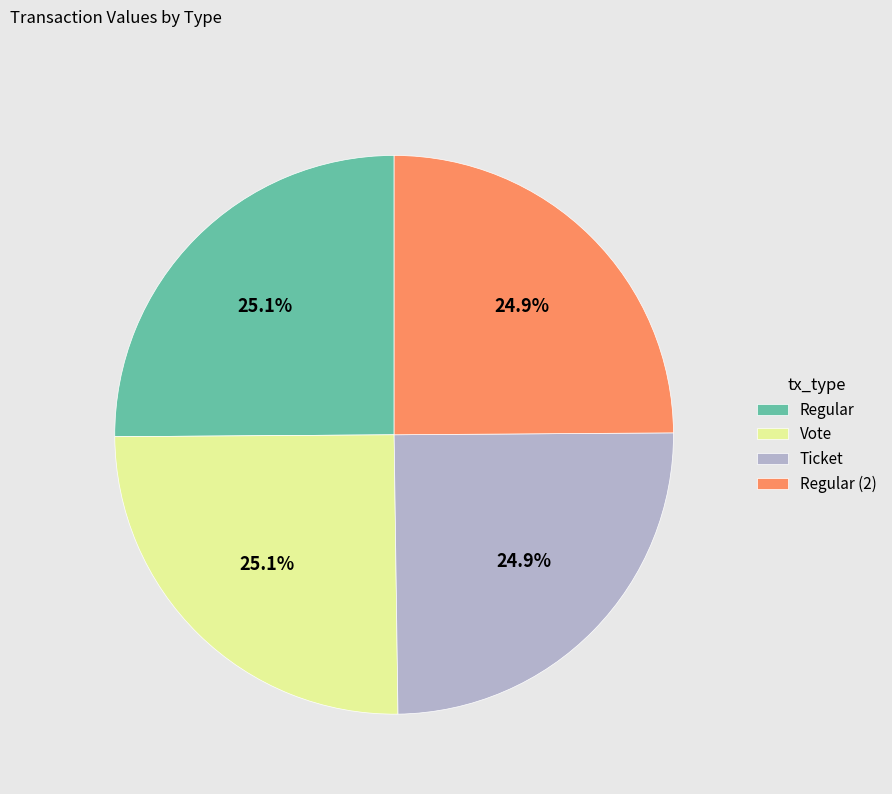

How many segments does this pie chart have?

4